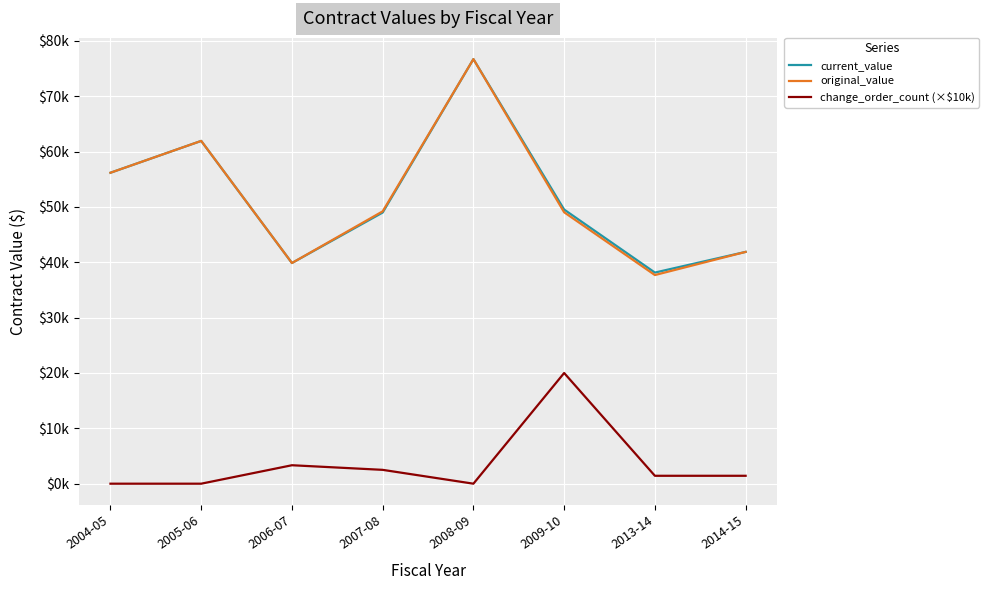

What is the maximum value for original_value?

76710.5